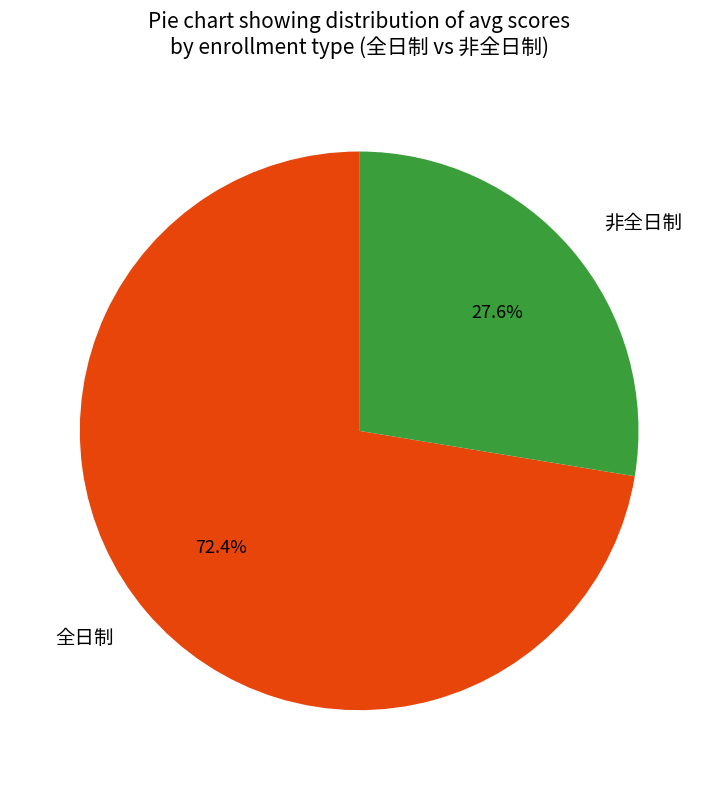

Which category has the smallest portion of the pie?

非全日制